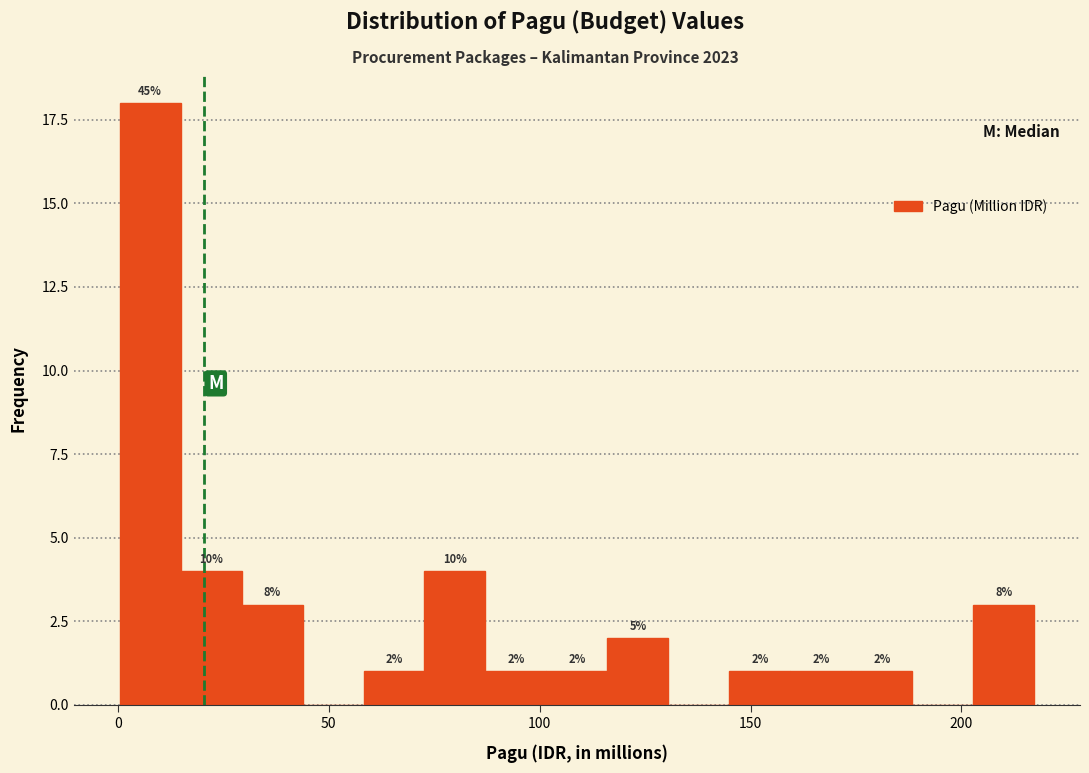

Read against the x-axis, roughly where is the centre of the tallest bar?

10